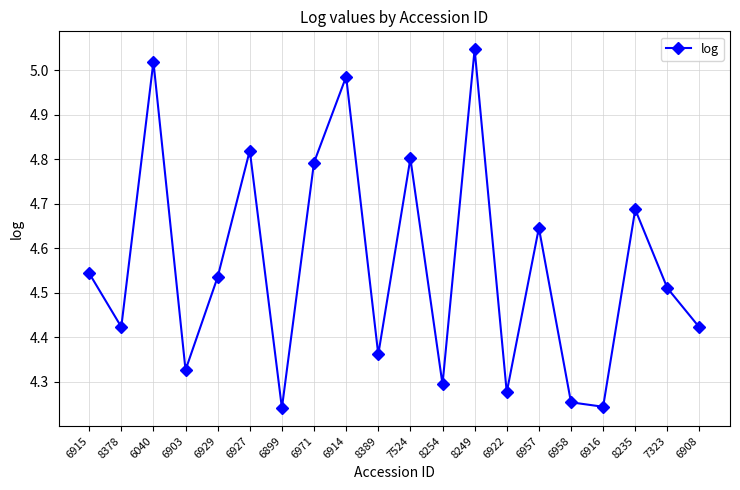

The chart shows a value of 4.3 at 8254. True or false?

True